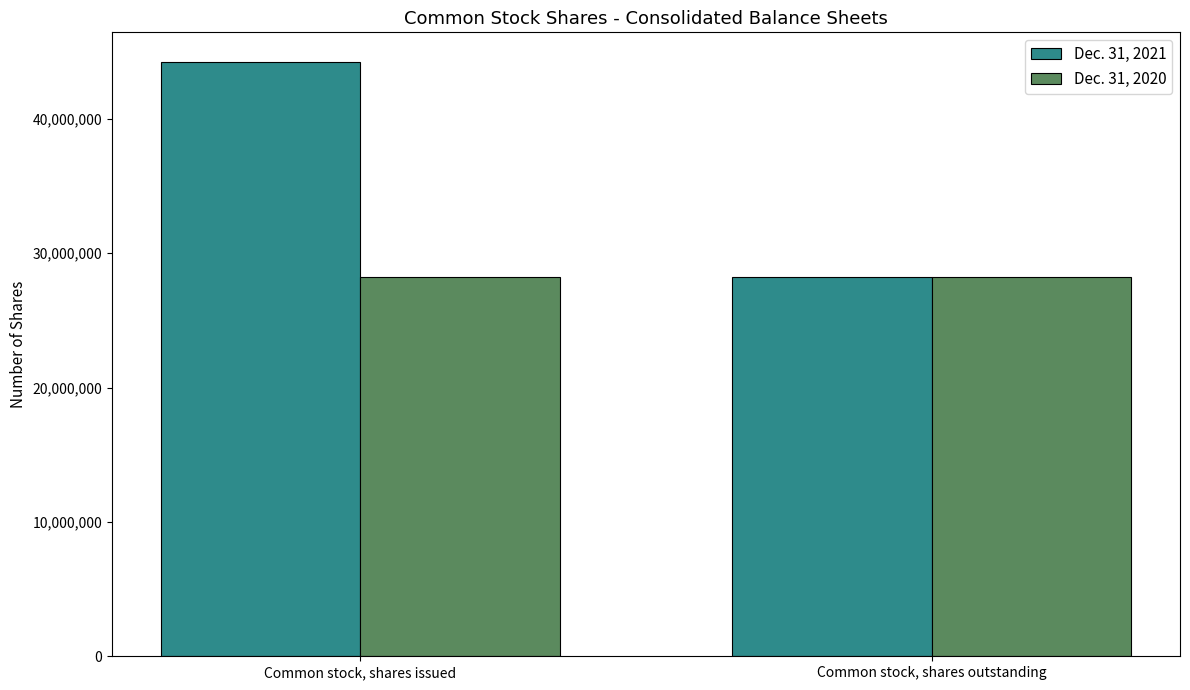

Rank the series at Common stock, shares issued from lowest to highest value.

Dec. 31, 2020, Dec. 31, 2021